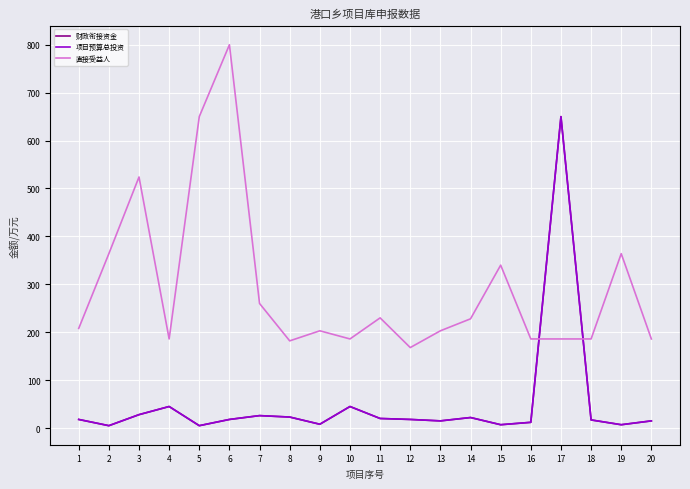

Where is the first local minimum for 直接受益人?

4